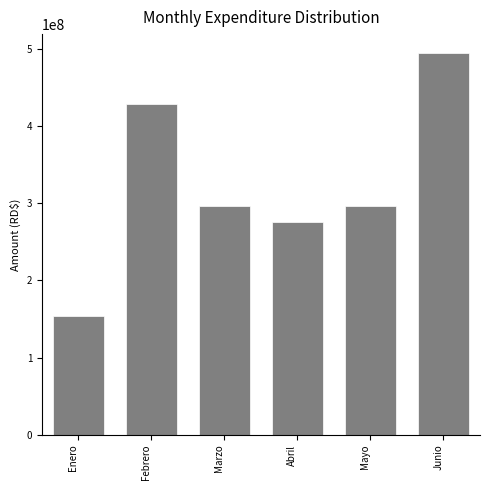

What is the value of the 3rd bar from the left?

295696286.1